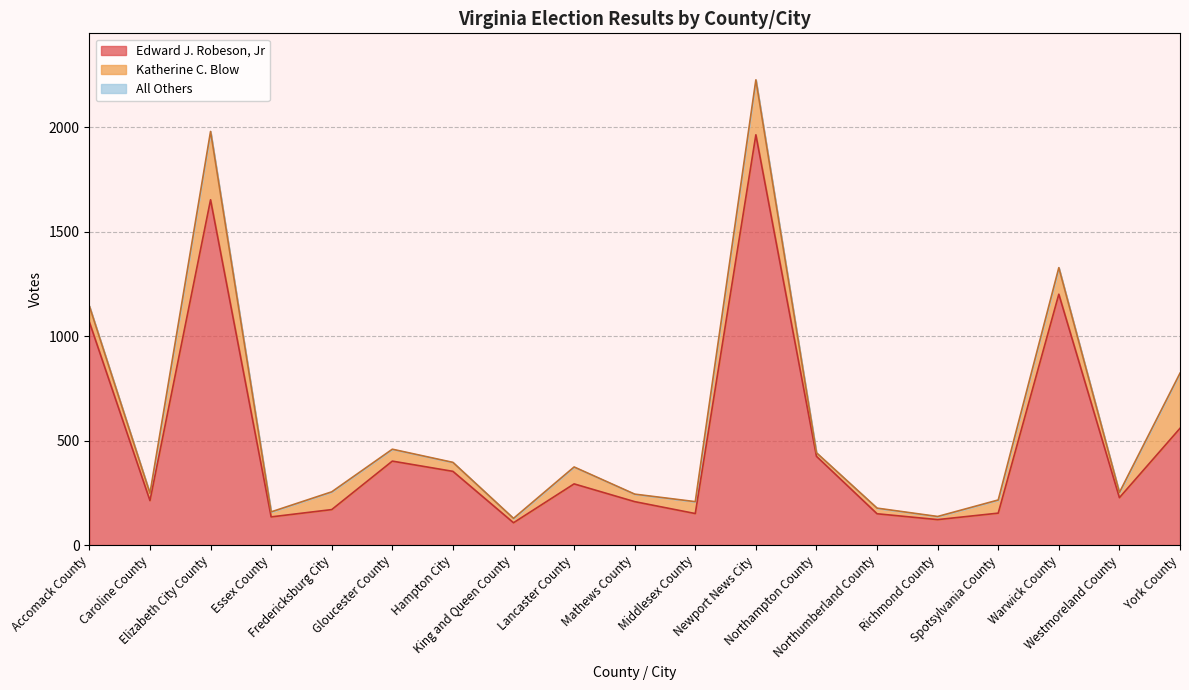

Reading right to left, transcribe all the data shown in this chart.

Edward J. Robeson, Jr: York County=559	Westmoreland County=227	Warwick County=1201	Spotsylvania County=153	Richmond County=122	Northumberland County=150	Northampton County=425	Newport News City=1964	Middlesex County=151	Mathews County=208	Lancaster County=293	King and Queen County=107	Hampton City=353	Gloucester County=402	Fredericksburg City=170	Essex County=135	Elizabeth City County=1653	Caroline County=213	Accomack County=1068
Katherine C. Blow: York County=264	Westmoreland County=25	Warwick County=127	Spotsylvania County=63	Richmond County=15	Northumberland County=27	Northampton County=17	Newport News City=263	Middlesex County=57	Mathews County=36	Lancaster County=81	King and Queen County=21	Hampton City=43	Gloucester County=57	Fredericksburg City=85	Essex County=24	Elizabeth City County=327	Caroline County=35	Accomack County=76
All Others: York County=0	Westmoreland County=0	Warwick County=0	Spotsylvania County=0	Richmond County=0	Northumberland County=0	Northampton County=0	Newport News City=0	Middlesex County=0	Mathews County=0	Lancaster County=0	King and Queen County=0	Hampton City=0	Gloucester County=0	Fredericksburg City=0	Essex County=0	Elizabeth City County=0	Caroline County=0	Accomack County=0